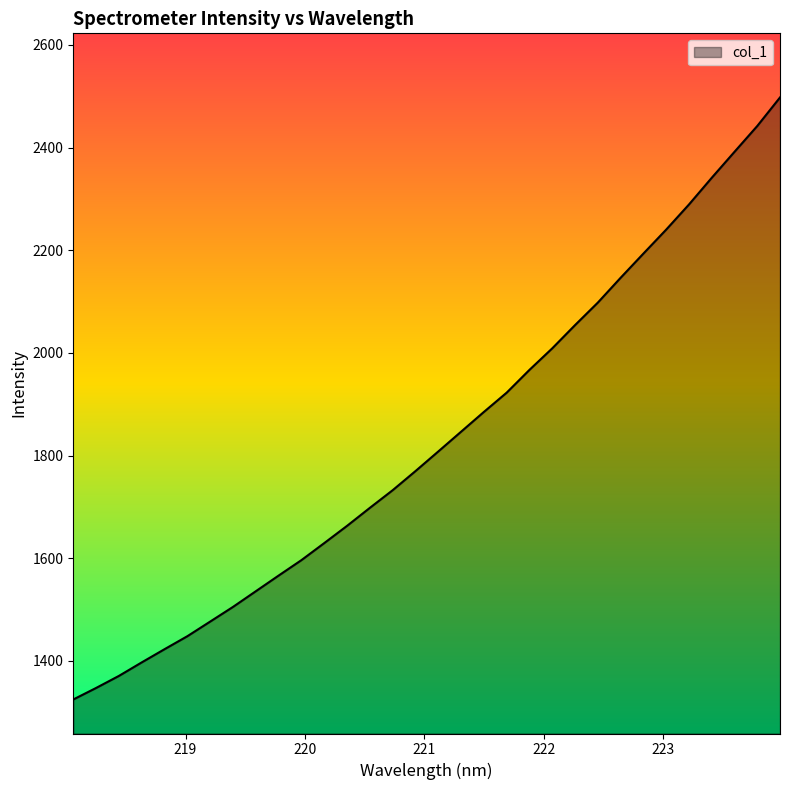

How many lines are shown in the chart?

1